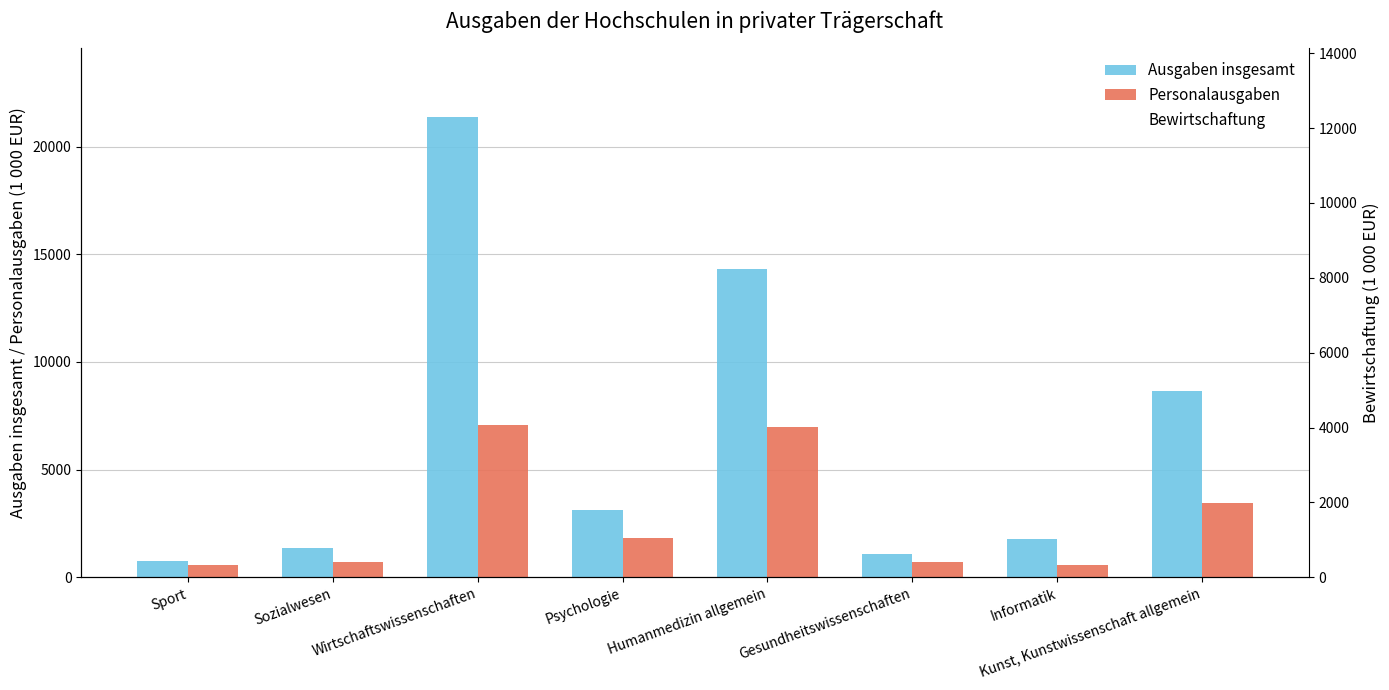

What is the minimum value shown in the chart?

2